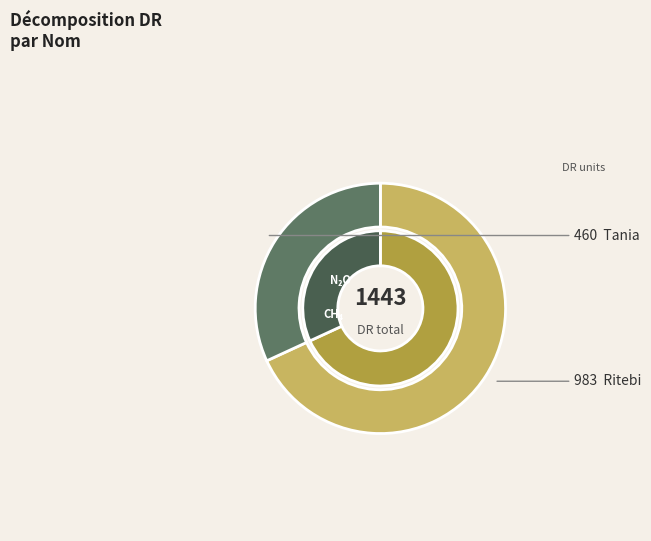

What is the largest slice in the pie chart?

Ritebi